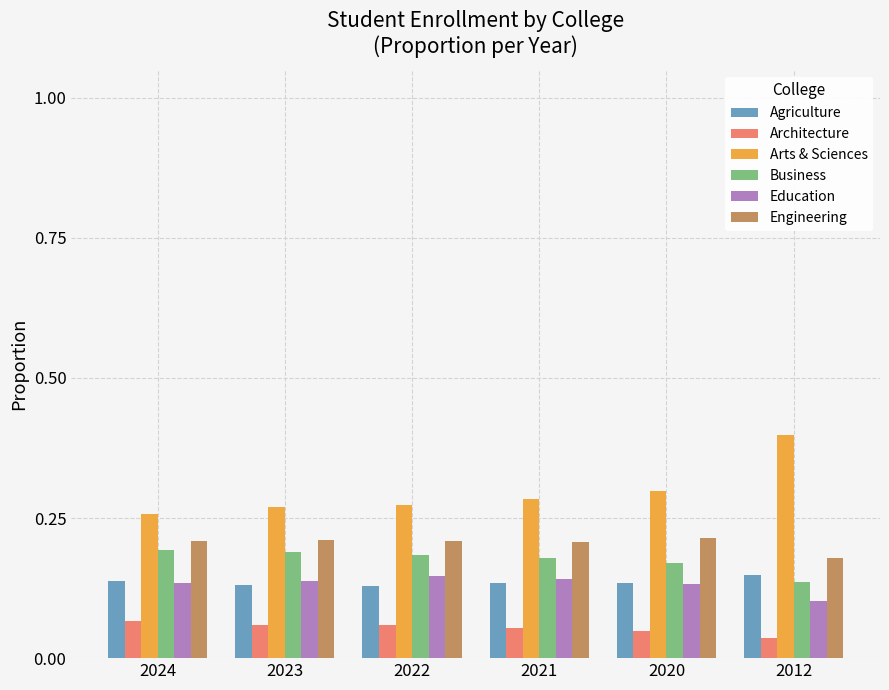

Is it true that Architecture equals 0.1 at 2024?

True